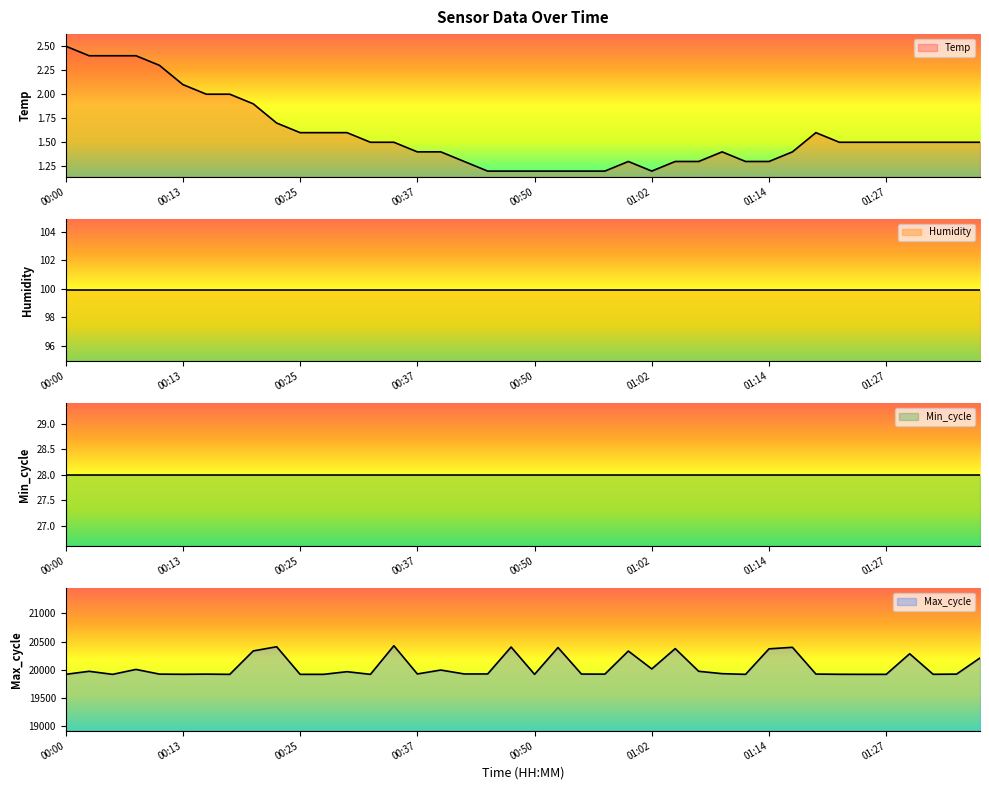

The value of Temp at 00:35 is 1.5. True or false?

True